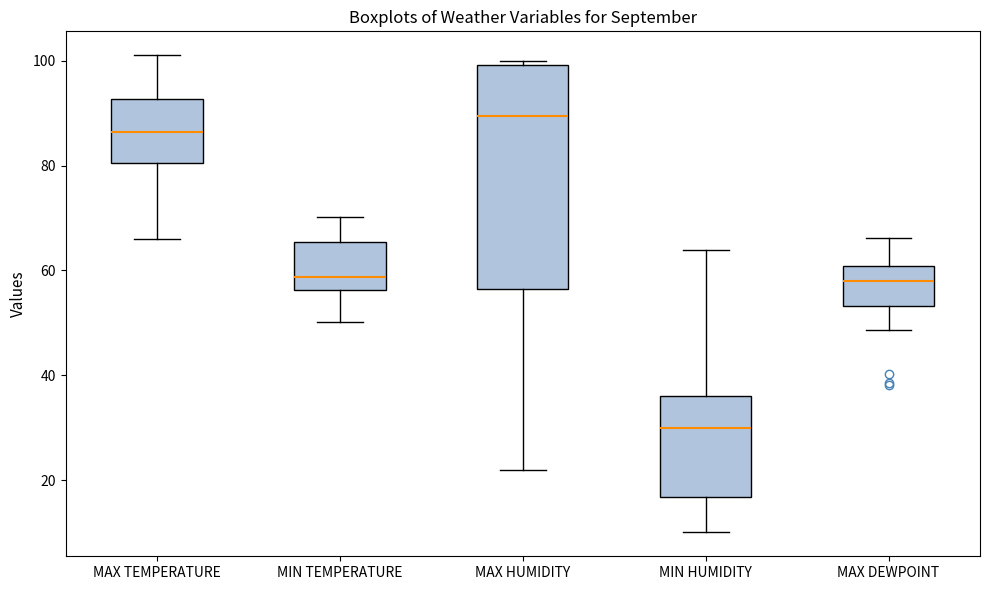

Reading left to right, transcribe this box plot: for each box, give where its median line is, the range the box spans, and where its two whiskers end, as read against the y-axis. The values are not printed on the chart, so give them approximately, as read against the axis.

MAX TEMPERATURE: median 86, box 80 to 92, whiskers 66 to 102
MIN TEMPERATURE: median 58, box 56 to 66, whiskers 50 to 70
MAX HUMIDITY: median 90, box 56 to 100, whiskers 22 to 100 (just above the box's upper edge)
MIN HUMIDITY: median 30, box 16 to 36, whiskers 10 to 64
MAX DEWPOINT: median 58, box 54 to 60, whiskers 48 to 66